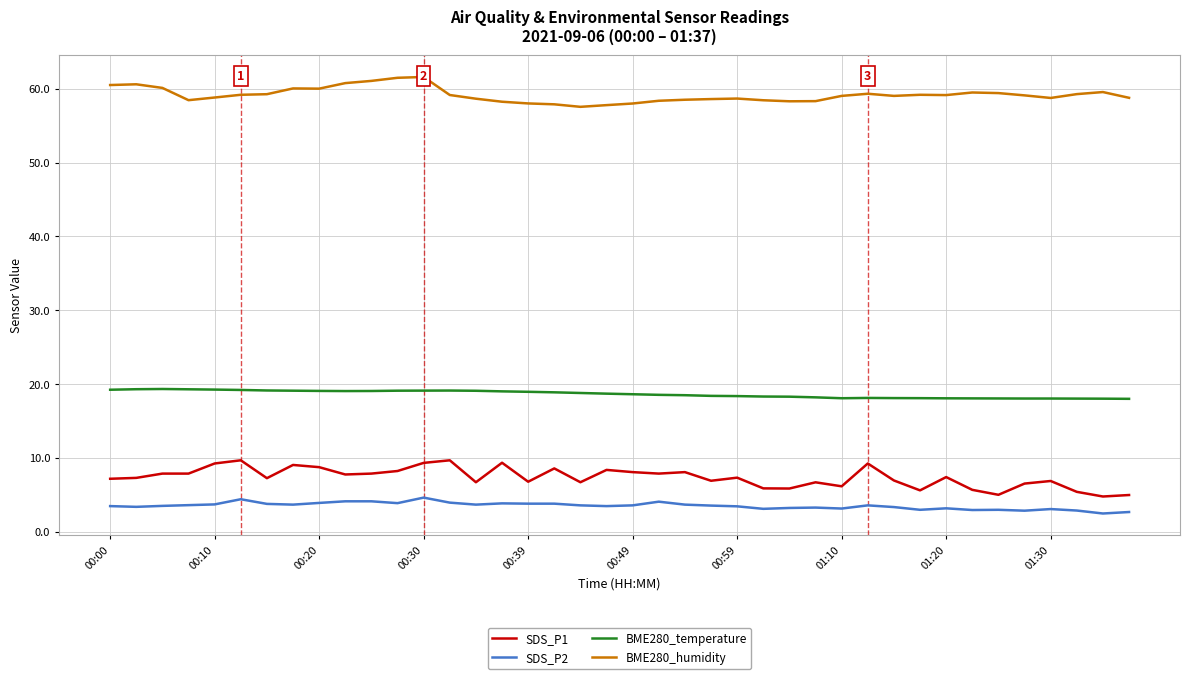

List the series in order of their peak value, highest first.

BME280_humidity, BME280_temperature, SDS_P1, SDS_P2